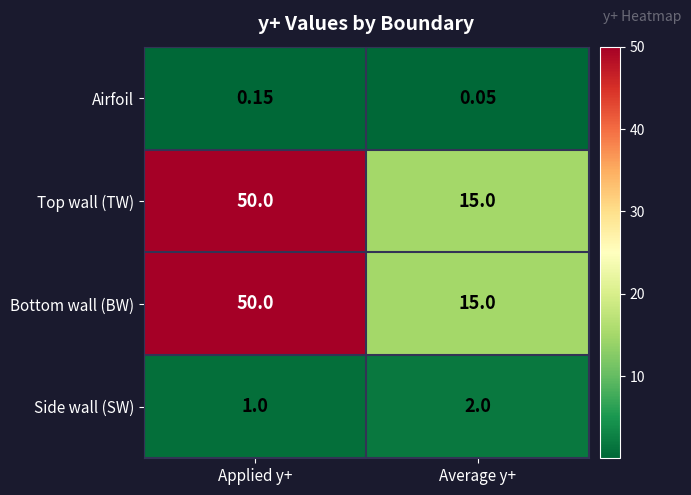

Which category has the highest value in the Bottom wall (BW) series?

Applied y+